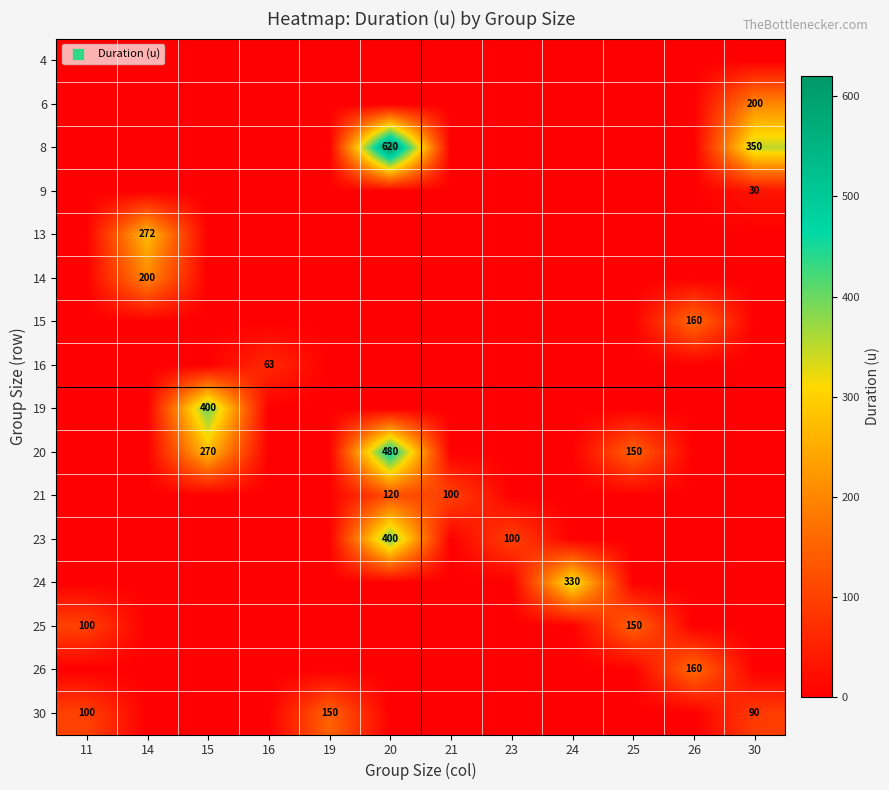

True or false: 9 has a value of 45 at 30.

False